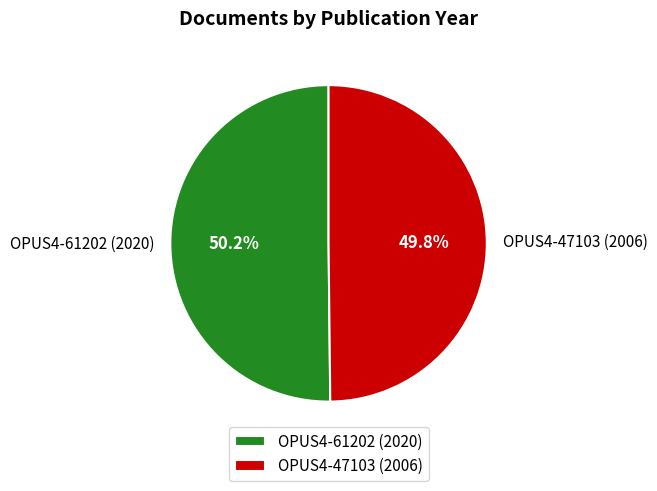

What is the ratio of the value at OPUS4-61202 (2020) to the value at OPUS4-47103 (2006)?

1.0